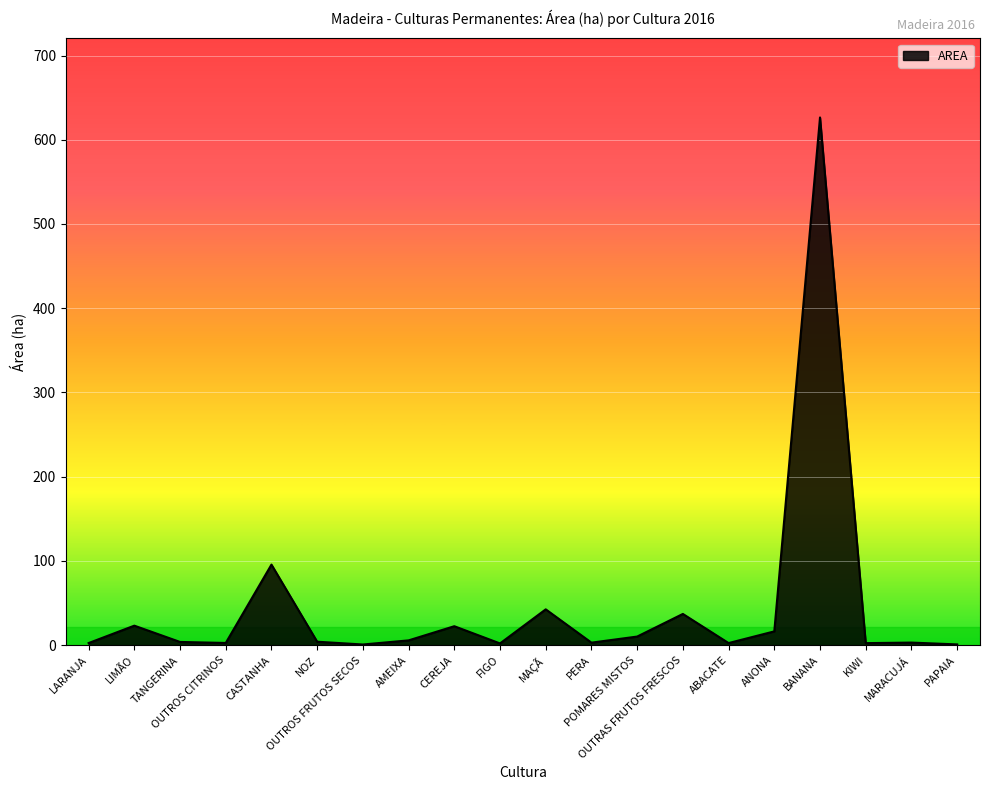

What is the minimum value shown in the chart?

0.8